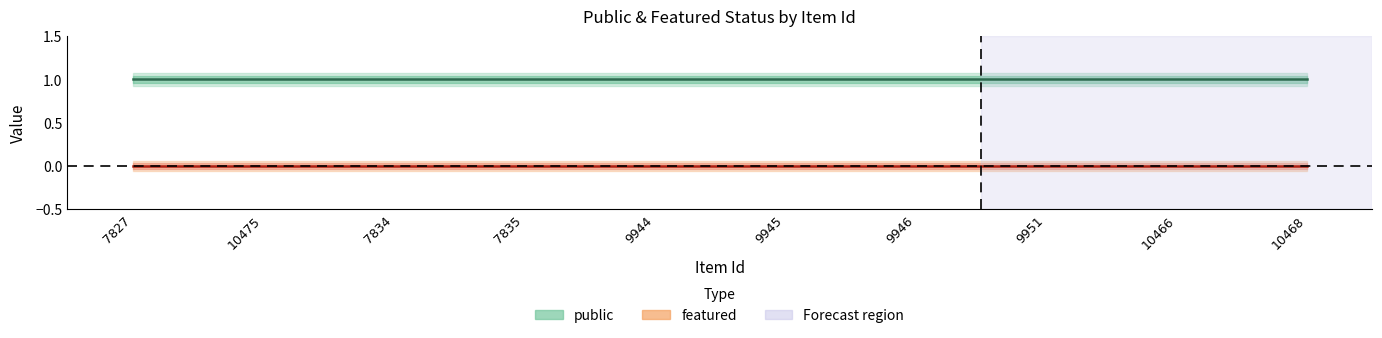

List the series in order of their peak value, lowest first.

featured, public